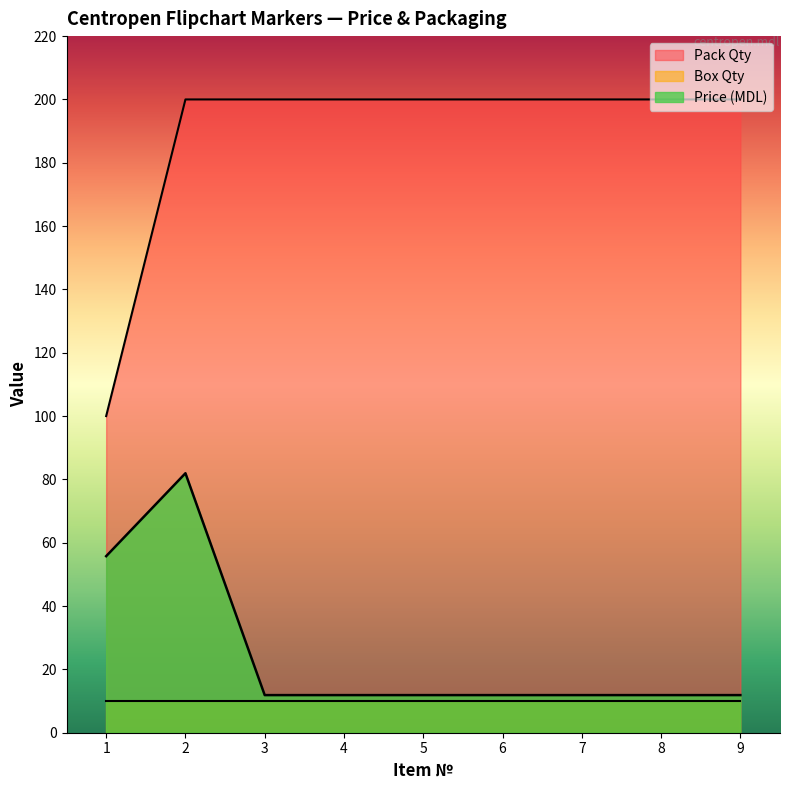

Rank the series at 6 from highest to lowest value.

Pack Qty, Price (MDL), Box Qty